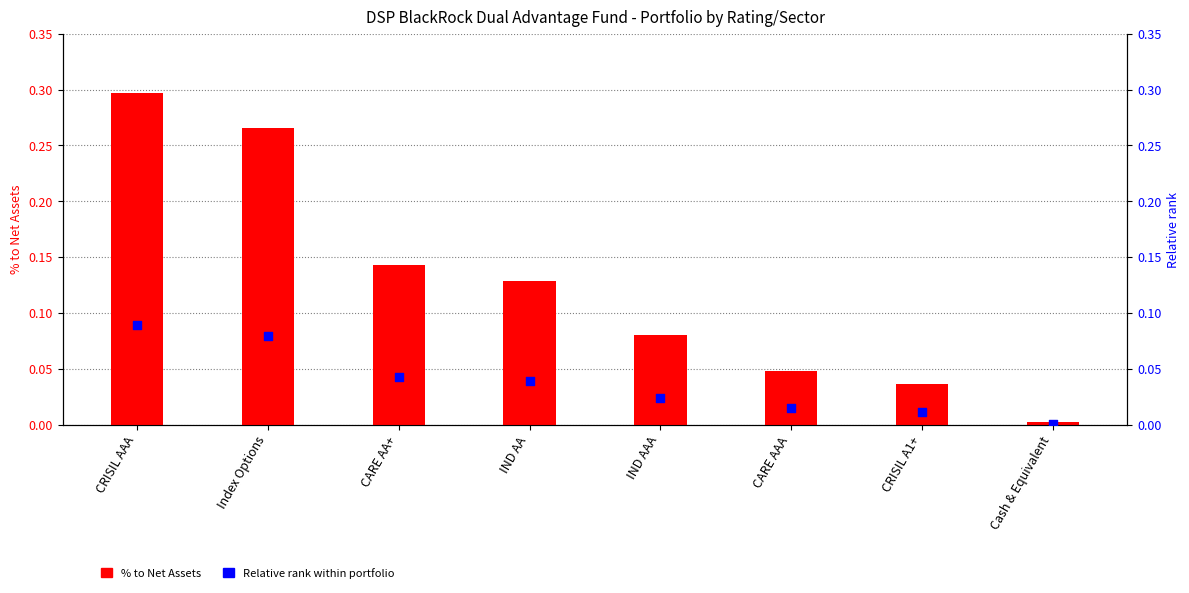

Which series has the largest total across all categories?

% to Net Assets